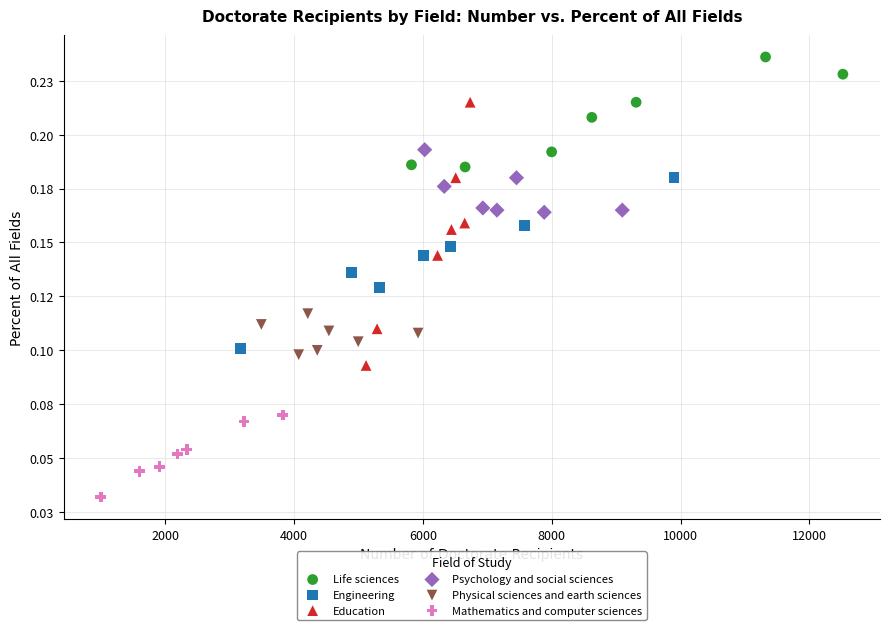

What are all the series names shown in the legend?

Life sciences, Engineering, Education, Psychology and social sciences, Physical sciences and earth sciences, Mathematics and computer sciences